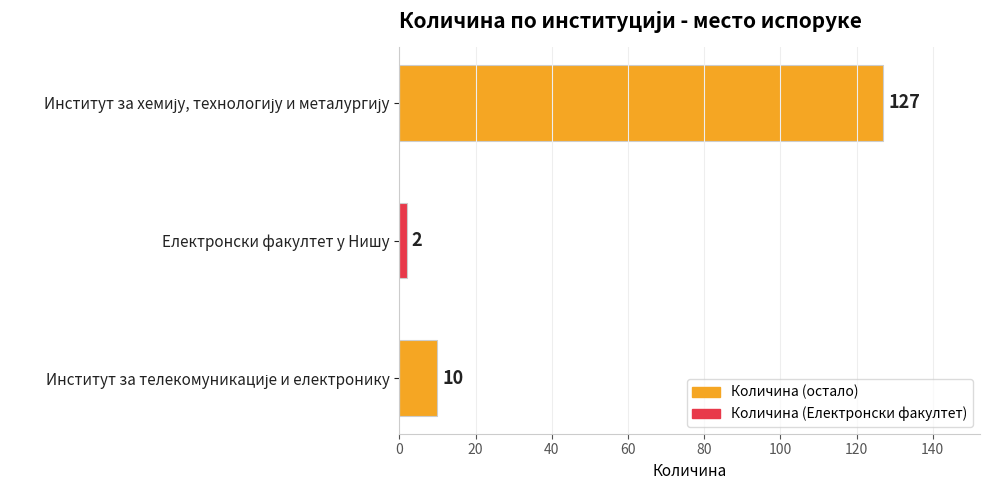

What is the average value?

46